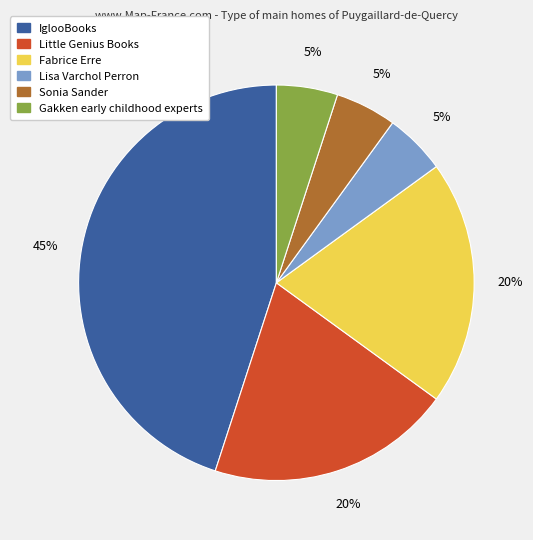

Which has a higher value, Fabrice Erre or Gakken early childhood experts?

Fabrice Erre